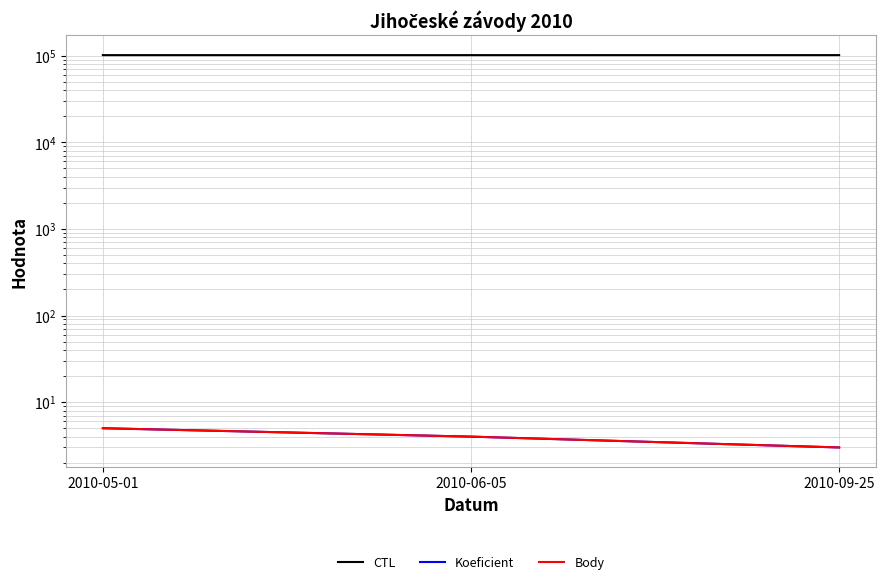

Rank the categories by CTL value from highest to lowest.

2010-09-25, 2010-06-05, 2010-05-01